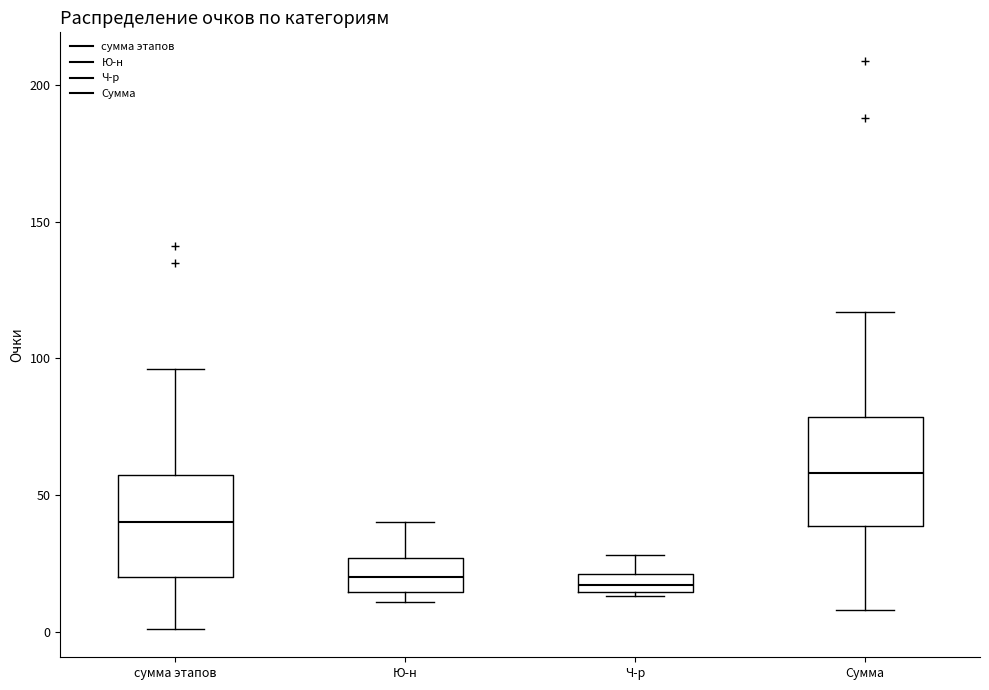

Where is the upper edge of the box for Ю-н on the y-axis? The values are not printed on the chart, so give them approximately, as read against the axis.

25